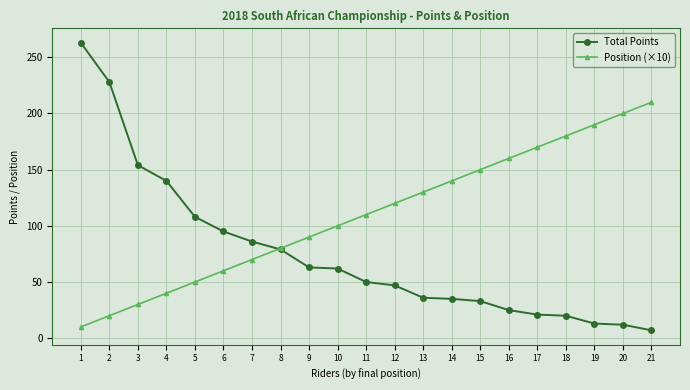

Which category has the lowest value in the Position (×10) series?

1